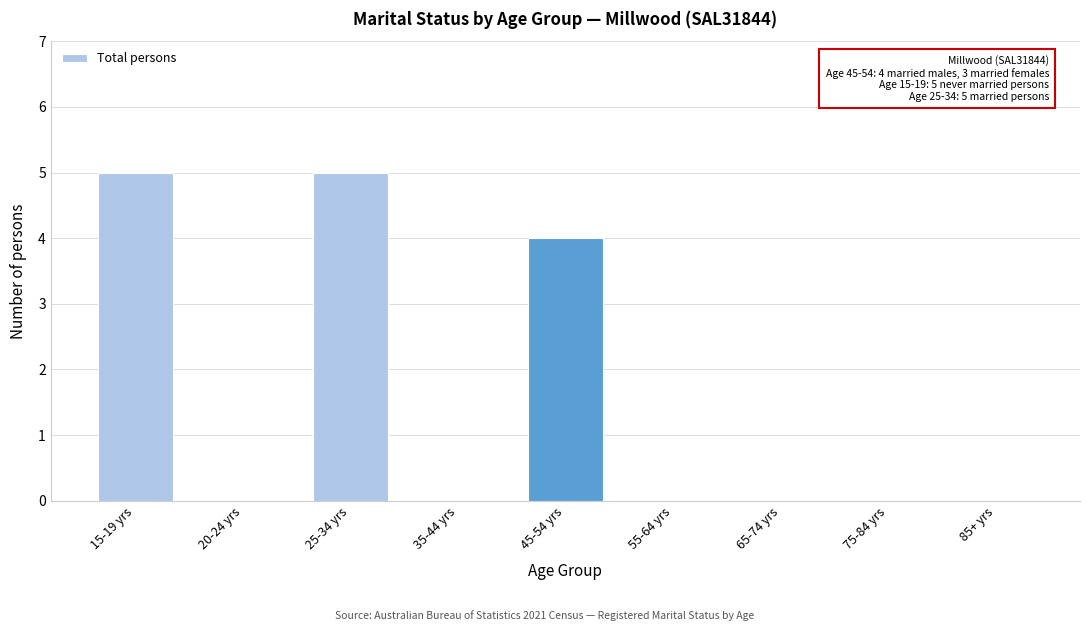

Reading right to left, list all the values displayed in this chart.

85+ yrs=0	75-84 yrs=0	65-74 yrs=0	55-64 yrs=0	45-54 yrs=4	35-44 yrs=0	25-34 yrs=5	20-24 yrs=0	15-19 yrs=5